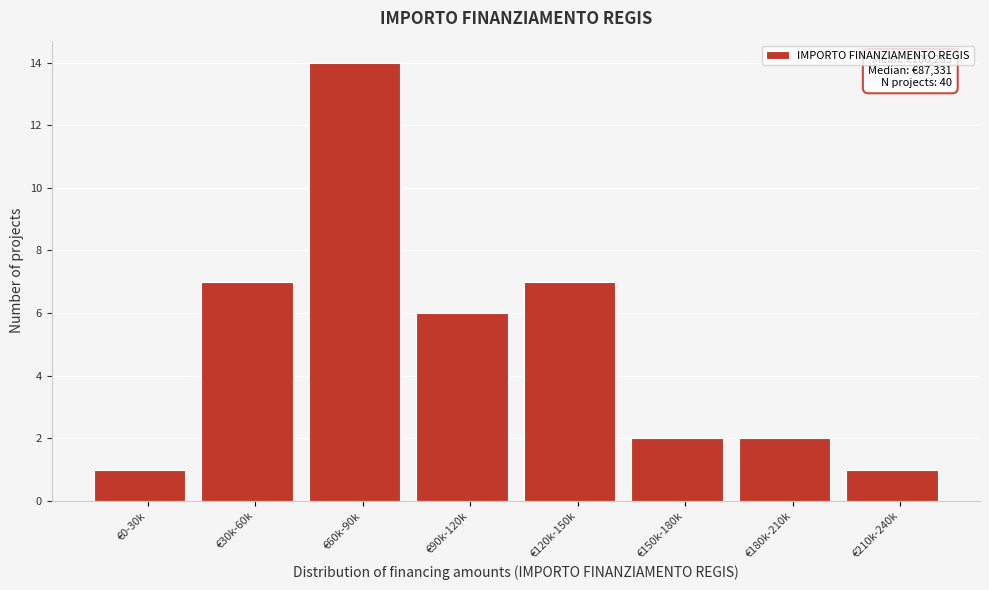

Reading left to right, extract all data points from this chart.

1	7	14	6	7	2	2	1